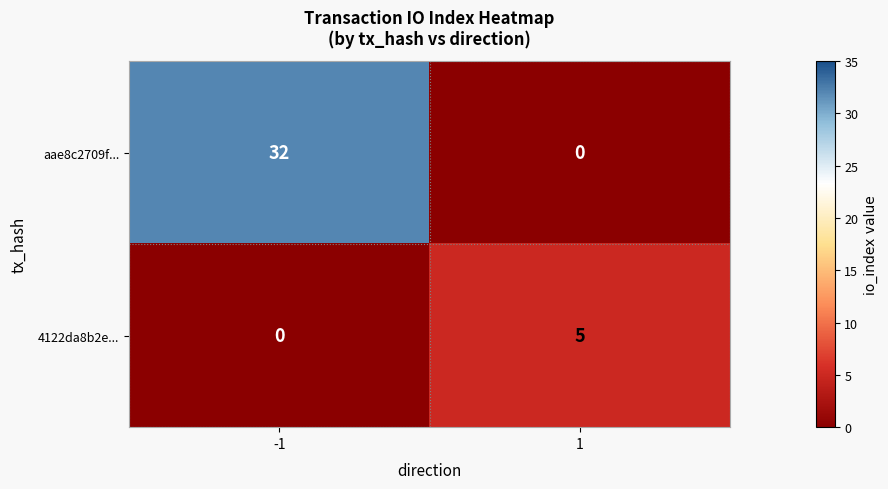

Rank the series by their average value, from lowest to highest.

4122da8b2e..., aae8c2709f...